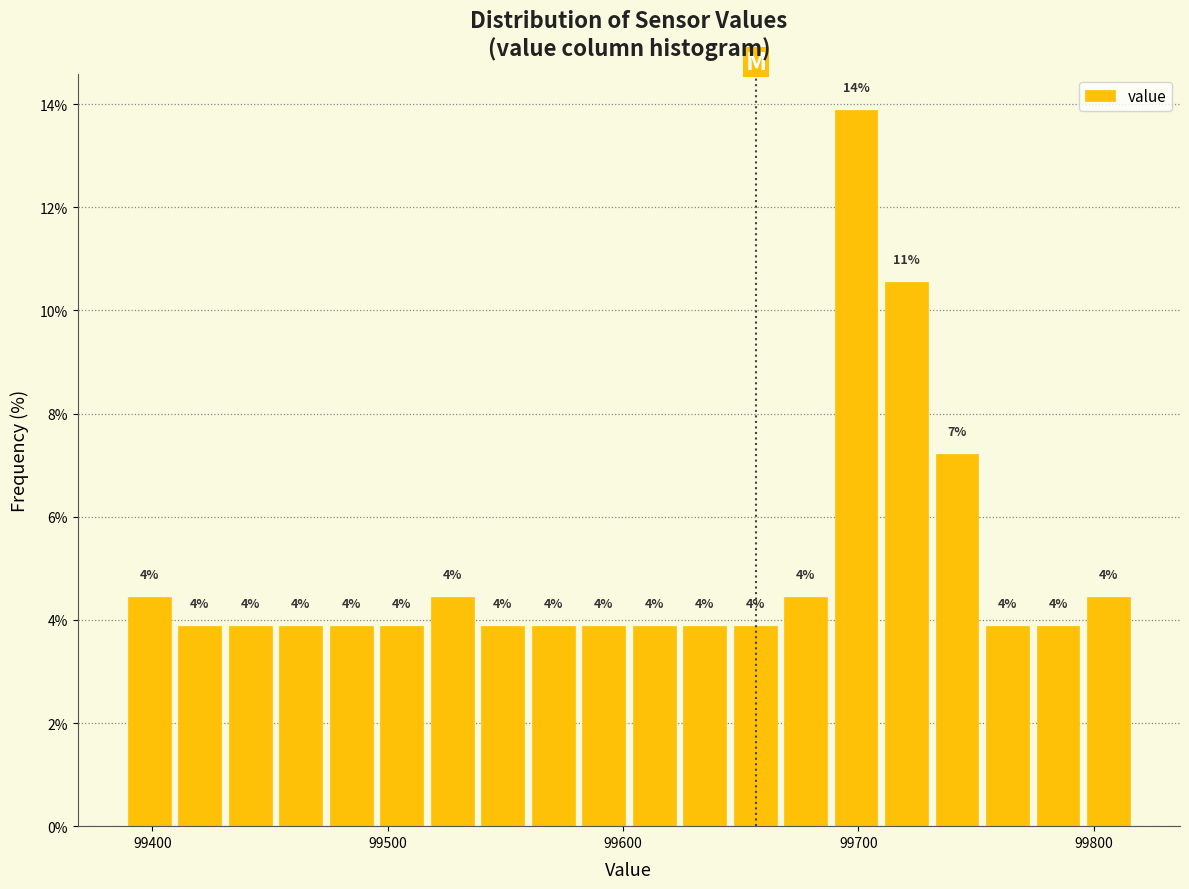

Read against the x-axis, roughly where is the centre of the tallest bar?

99700